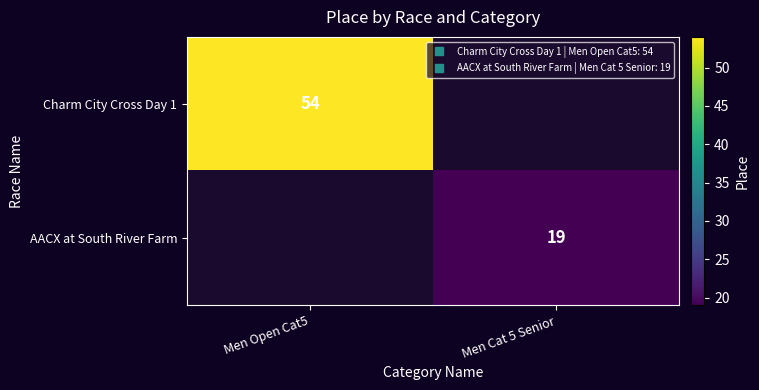

Which category has the lowest value across all series?

Men Cat 5 Senior